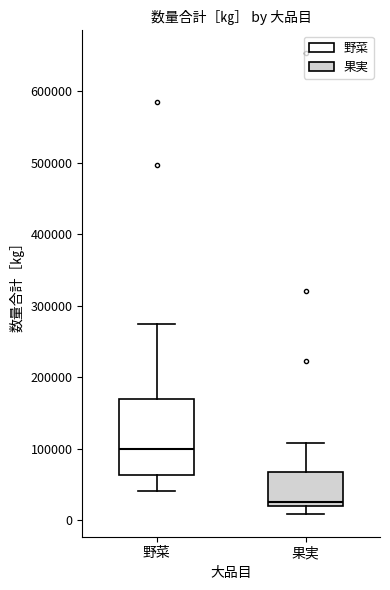

Comparing the boxes themselves (not the whiskers), which one is the tallest?

野菜